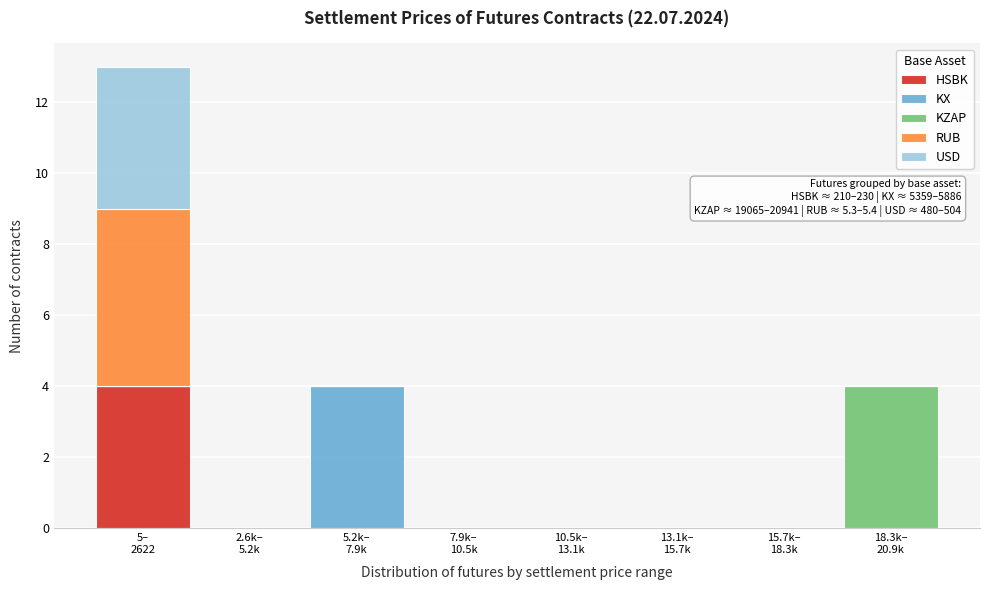

What is the highest value of the HSBK series?

4